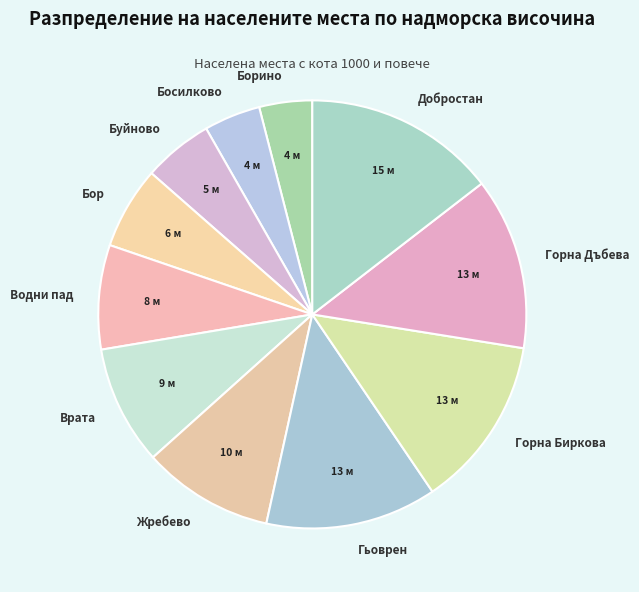

Is there a majority slice in this chart?

No